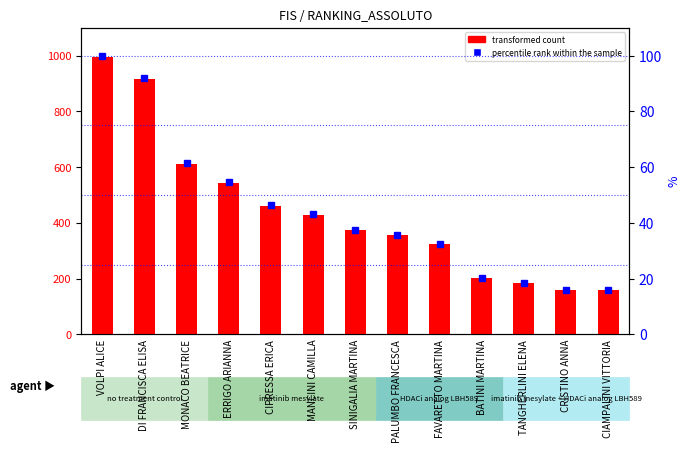

Reading left to right, list all the values displayed in this chart.

transformed count: VOLPI ALICE=995.4	DI FRANCISCA ELISA=917.0	MONACO BEATRICE=611.0	ERRIGO ARIANNA=542.6	CIPRESSA ERICA=462.0	MANCINI CAMILLA=429.6	SINIGALIA MARTINA=372.6	PALUMBO FRANCESCA=355.1	FAVARETTO MARTINA=322.7	BATINI MARTINA=202.3	TANGHERLINI ELENA=185.6	CRISTINO ANNA=158.9	CIAMPALINI VITTORIA=158.9
percentile rank within the sample: VOLPI ALICE=100.0	DI FRANCISCA ELISA=92.0	MONACO BEATRICE=61.4	ERRIGO ARIANNA=54.5	CIPRESSA ERICA=46.4	MANCINI CAMILLA=43.1	SINIGALIA MARTINA=37.4	PALUMBO FRANCESCA=35.7	FAVARETTO MARTINA=32.4	BATINI MARTINA=20.3	TANGHERLINI ELENA=18.6	CRISTINO ANNA=16.0	CIAMPALINI VITTORIA=15.9